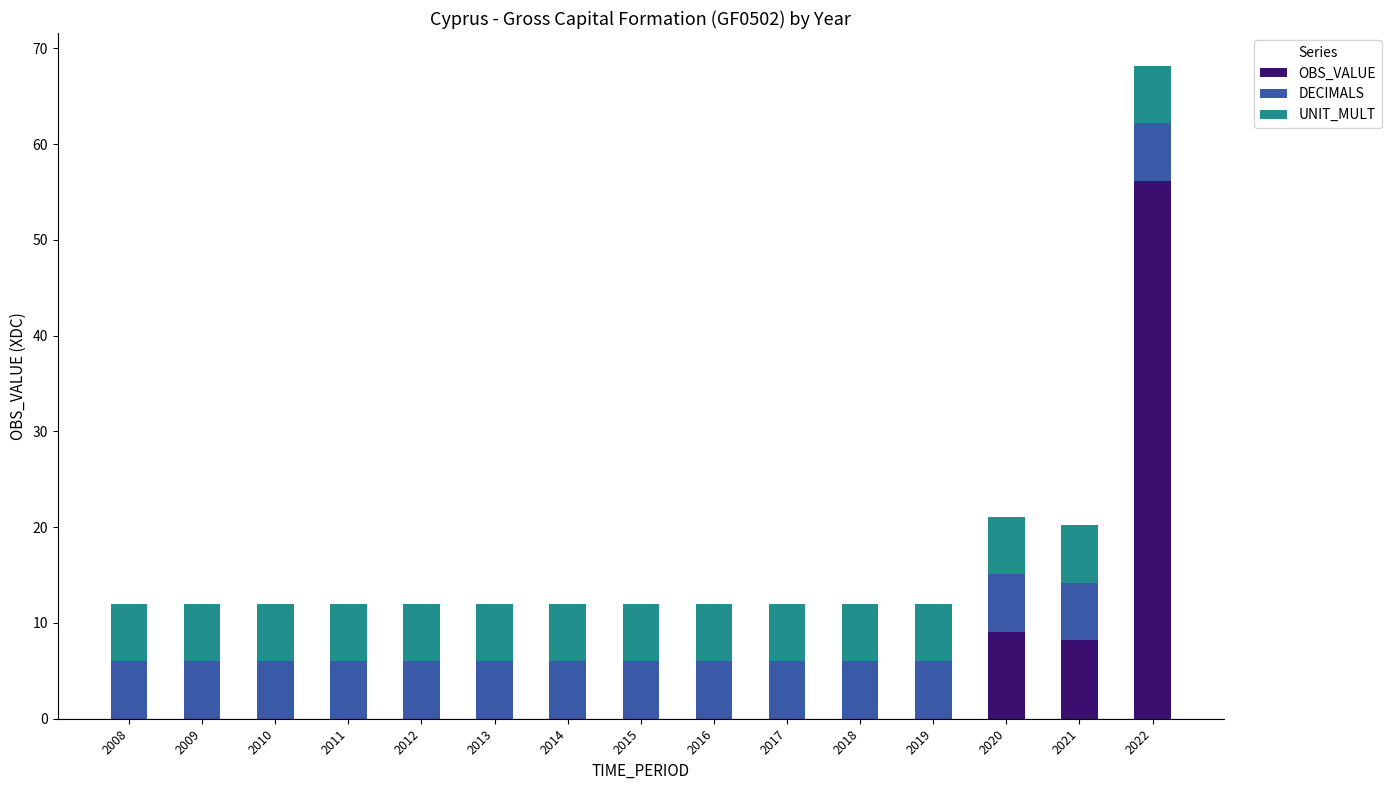

At which category is the sum across all series the highest?

2022